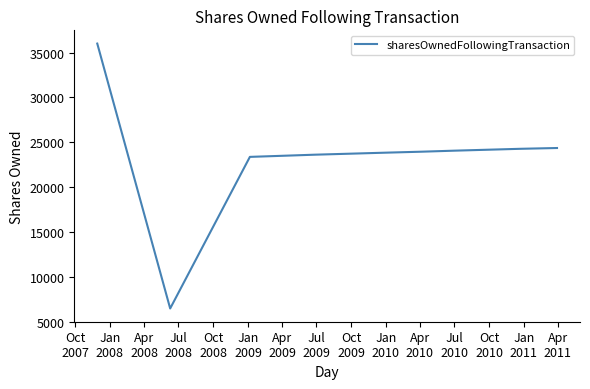

What is the difference between the maximum and second lowest values?

12637